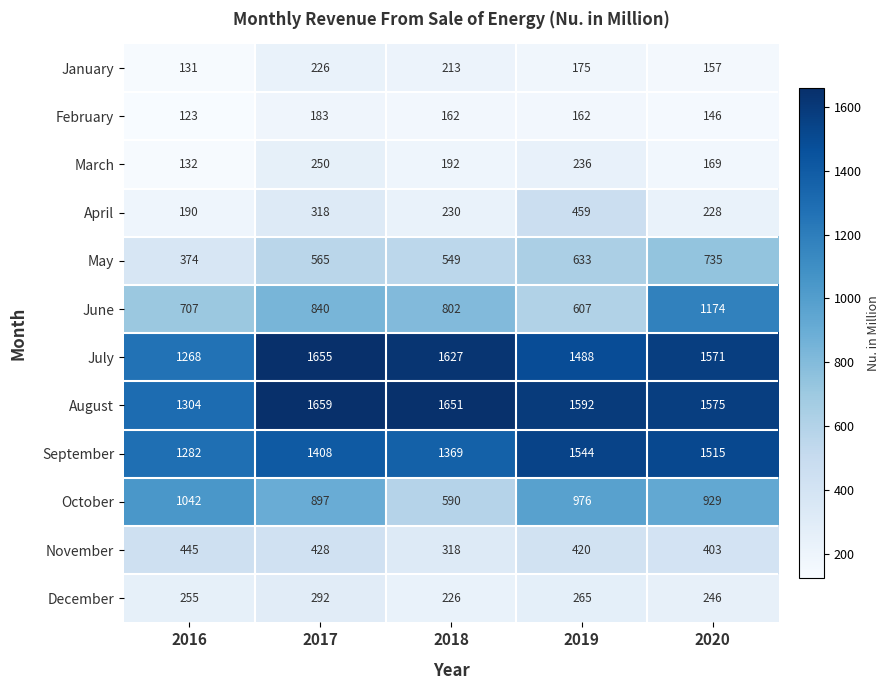

What is the difference between the August values at 2017 and 2020?

84